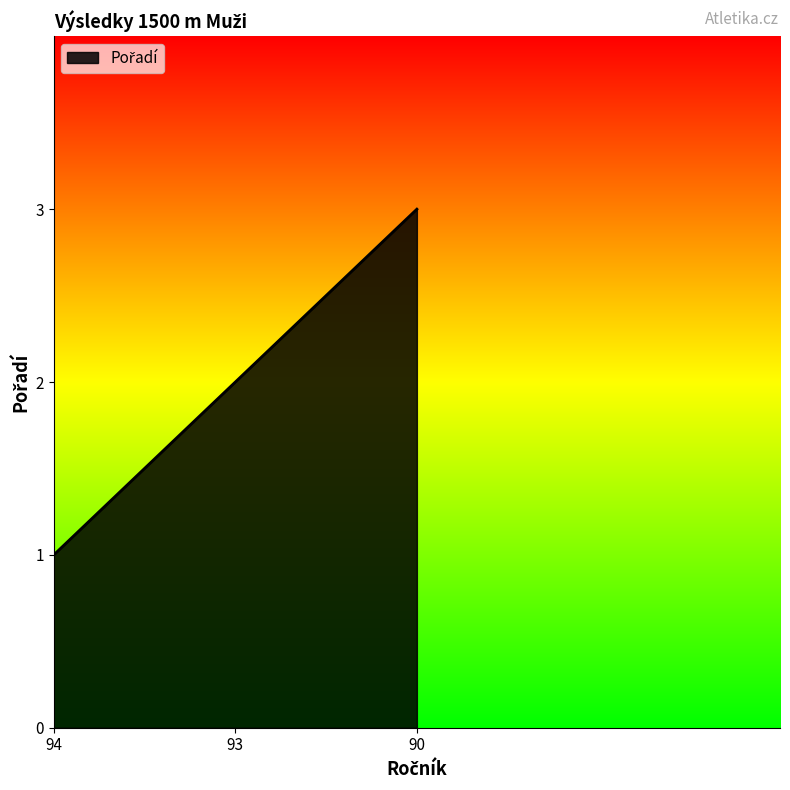

What is the greatest value displayed?

3